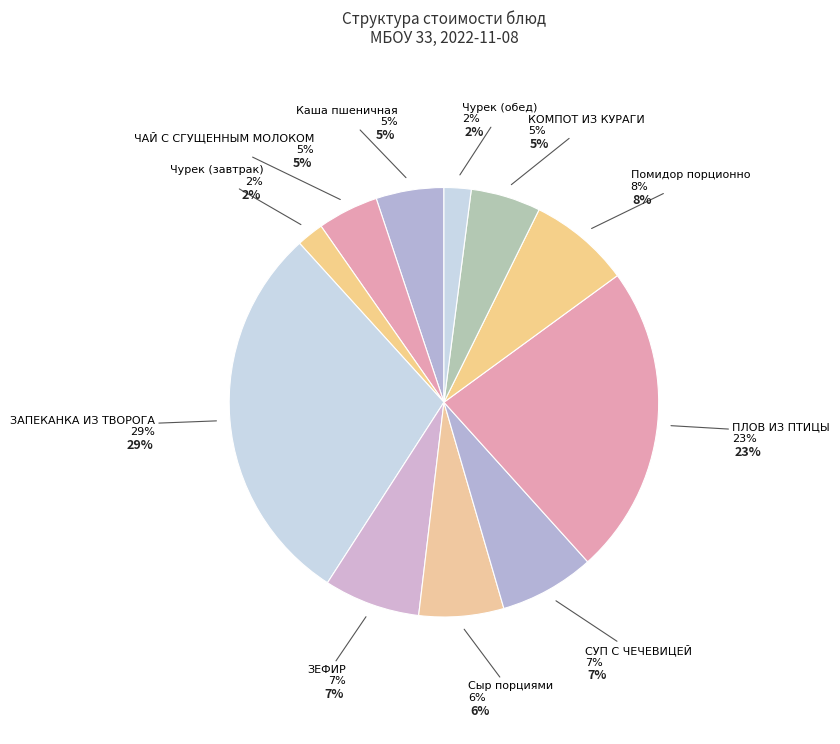

To the nearest percent, what is the combined percentage of ЗАПЕКАНКА ИЗ ТВОРОГА and Сыр порциями?

36%